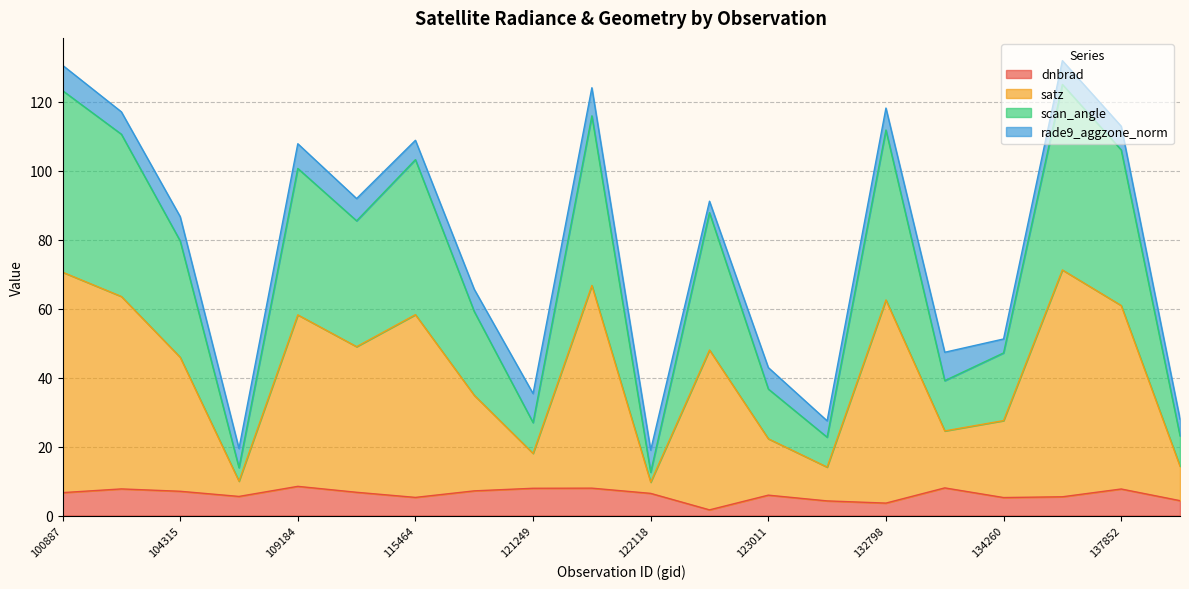

What is the total value across all series at 109184?

107.9